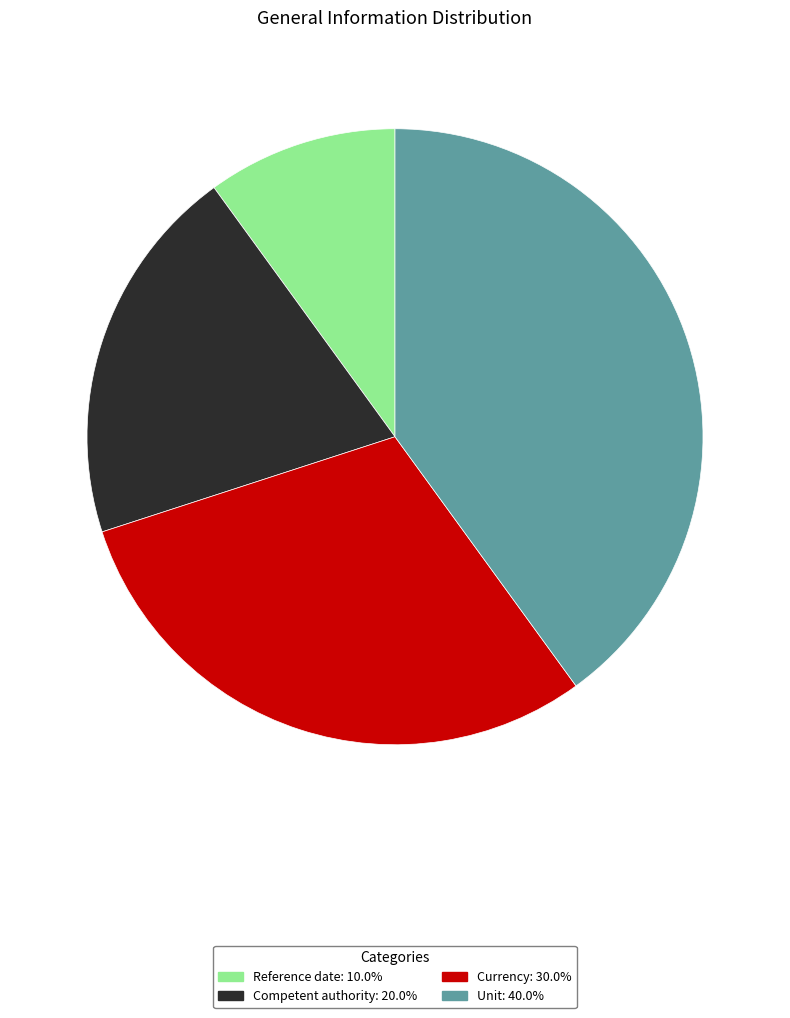

Does any single category account for the majority?

No